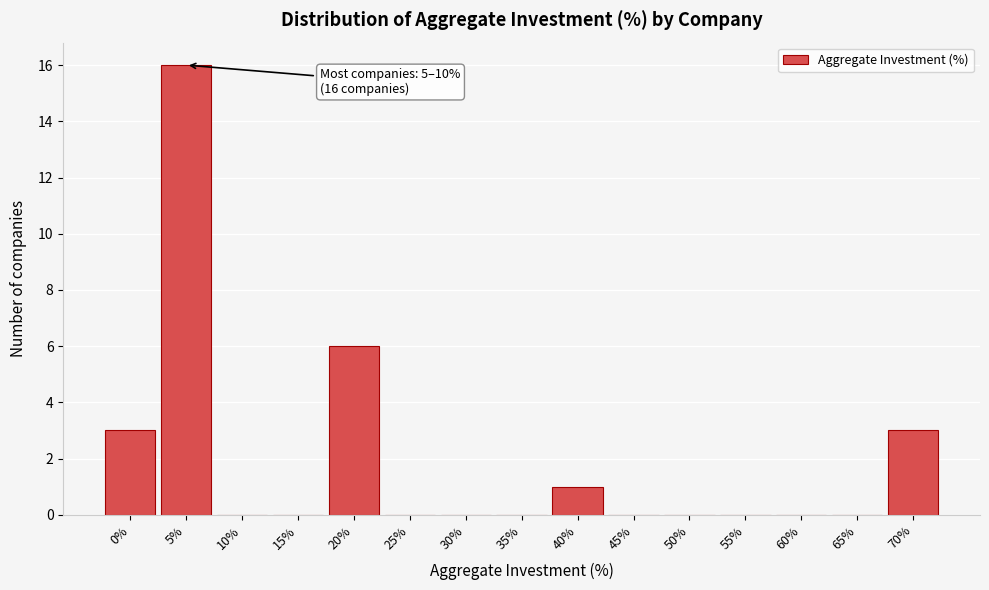

Reading left to right, extract all data points from this chart.

0%=3	5%=16	10%=0	15%=0	20%=6	25%=0	30%=0	35%=0	40%=1	45%=0	50%=0	55%=0	60%=0	65%=0	70%=3